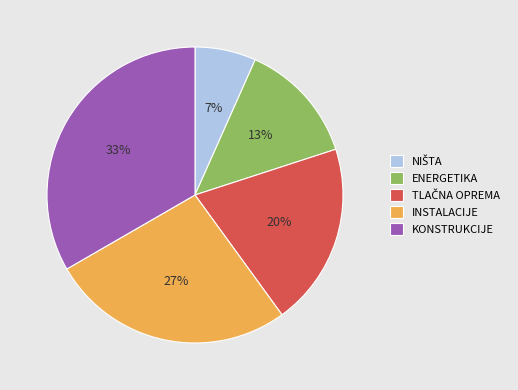

Is it true that KONSTRUKCIJE is 33% of the pie?

True